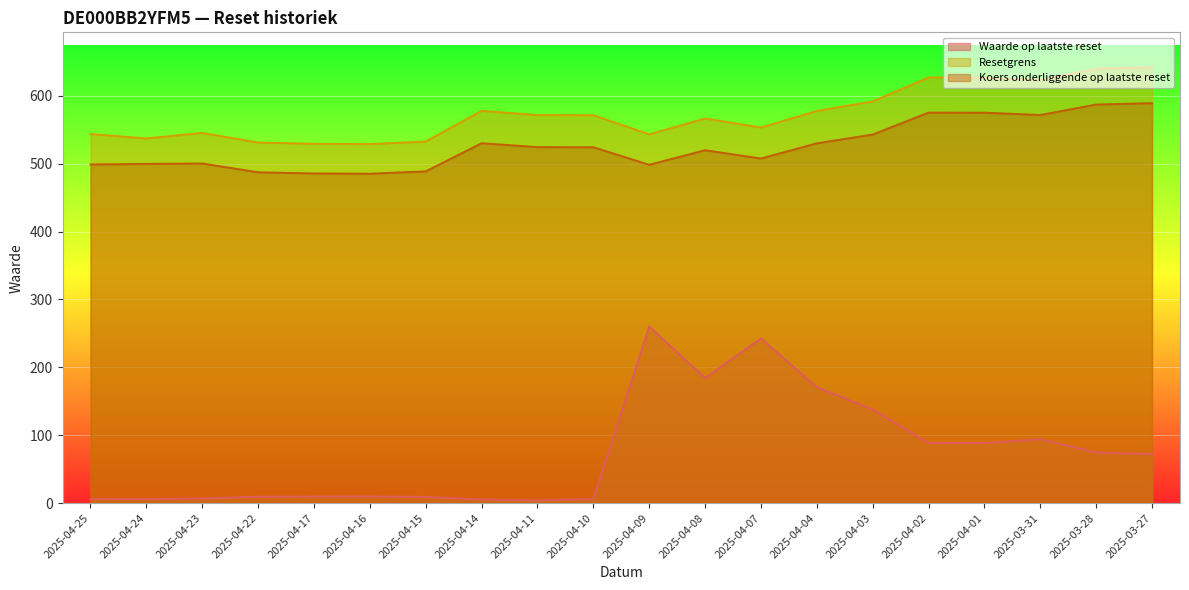

At which label does Waarde op laatste reset reach its peak?

2025-04-09